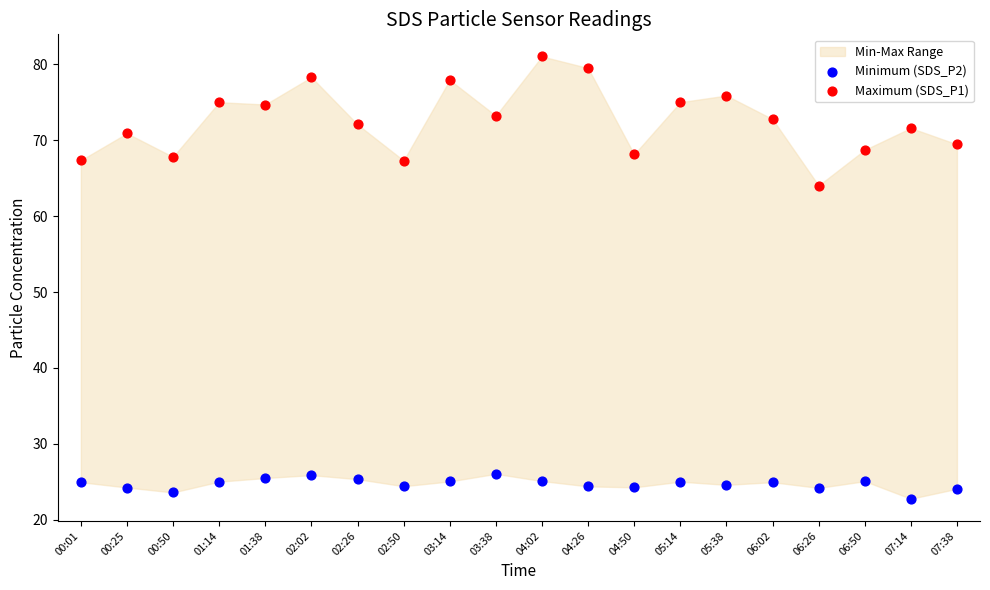

Which series contains the highest Y value?

Maximum (SDS_P1)